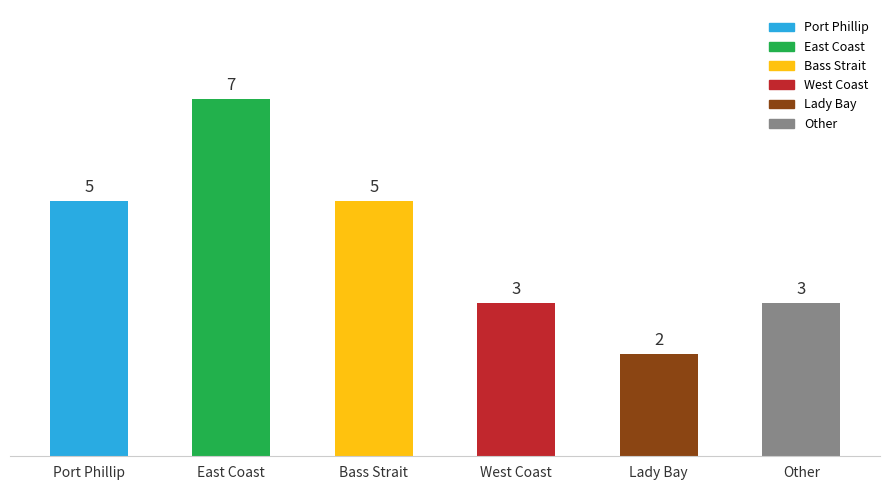

What value does the data have at West Coast?

3